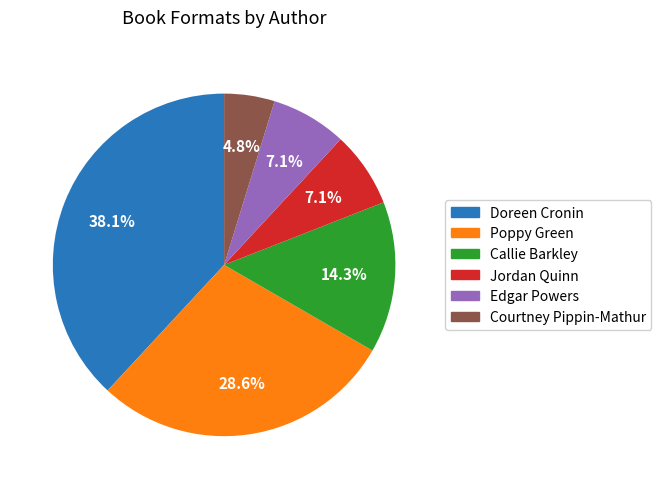

Count the number of slices in the pie.

6